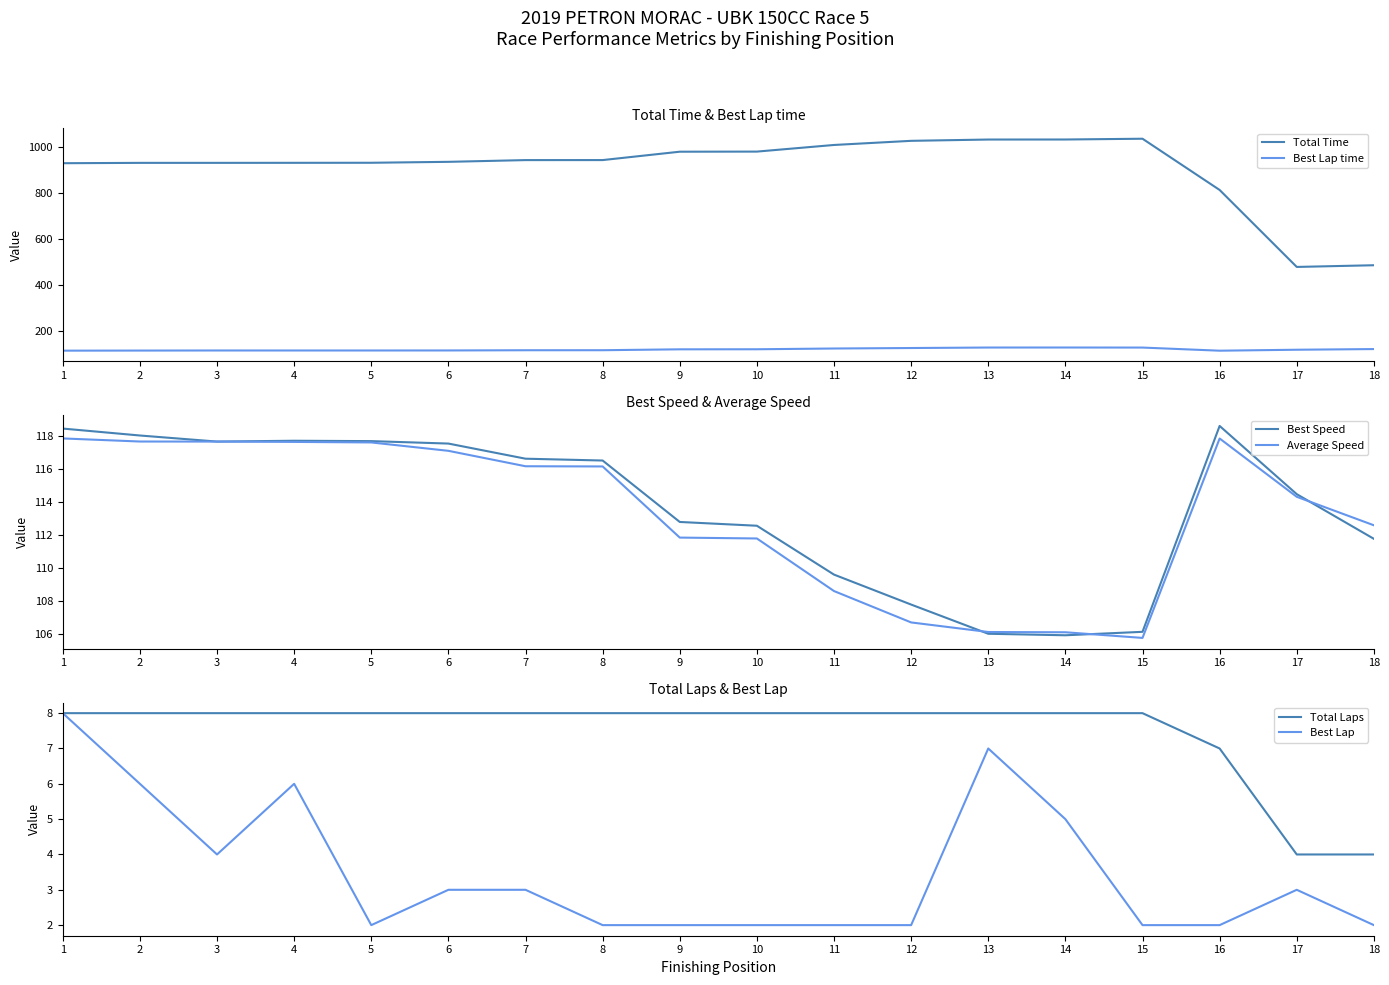

Which has a higher value, 2 or 8?

8